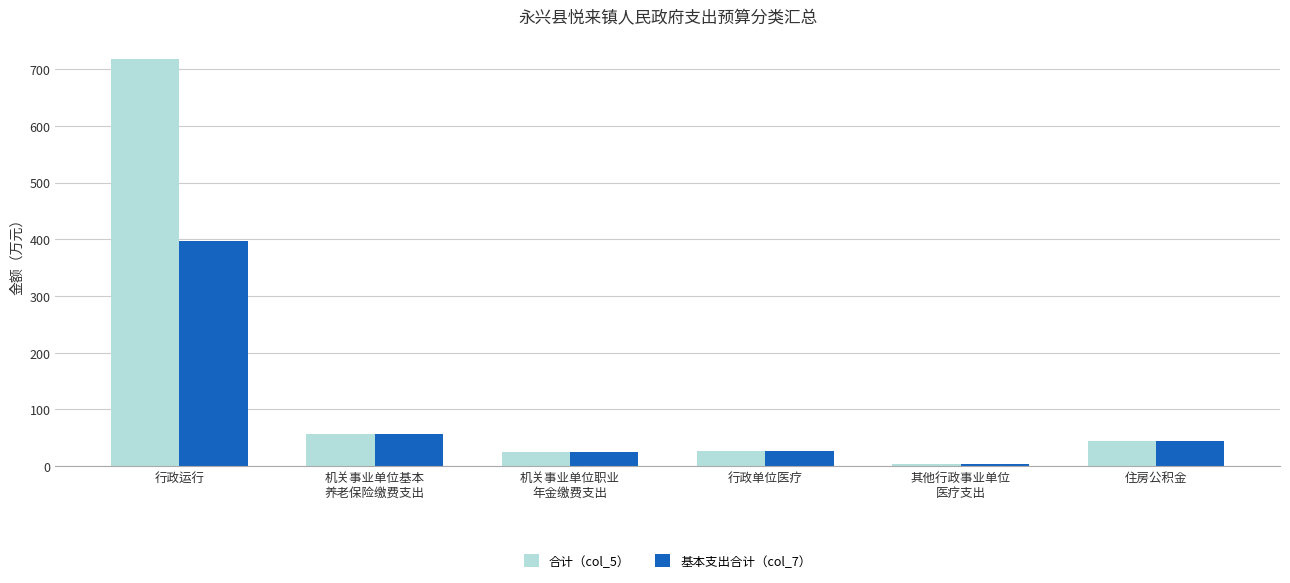

What is the label of the 5th bar from the left?

其他行政事业单位
医疗支出